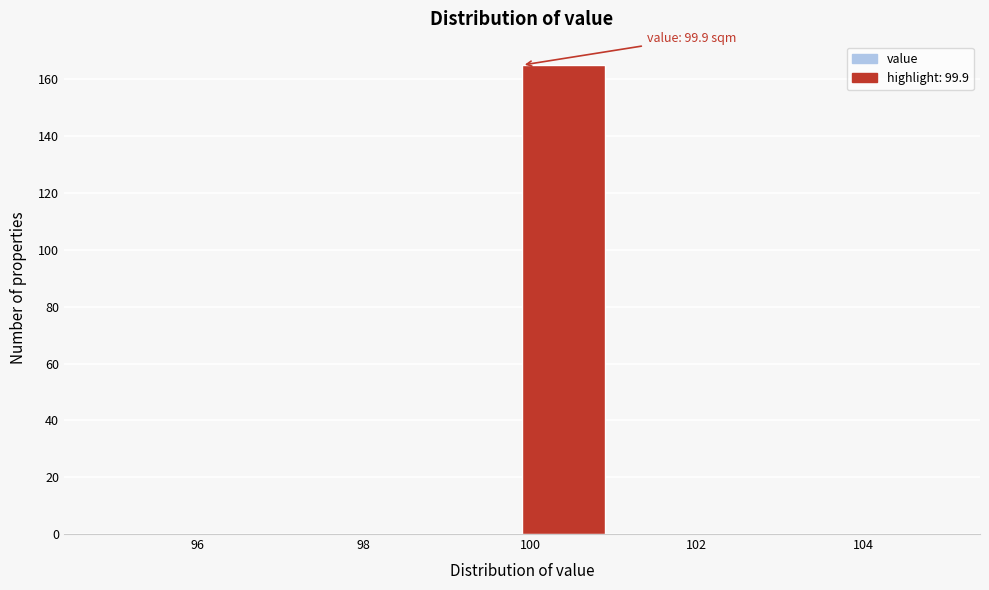

Which range on the x-axis has the tallest bar?

99.9 to 100.9